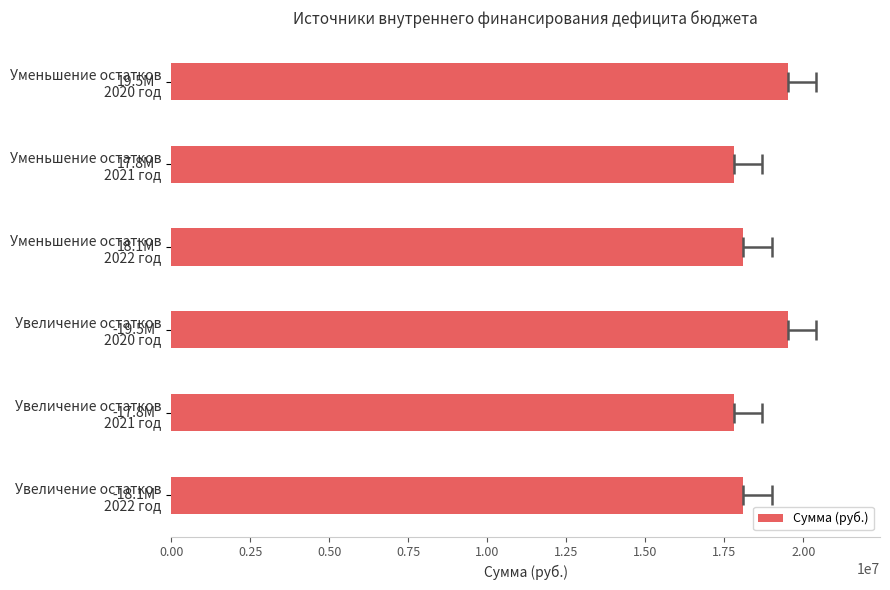

What is the difference between the maximum and minimum values?

1700000